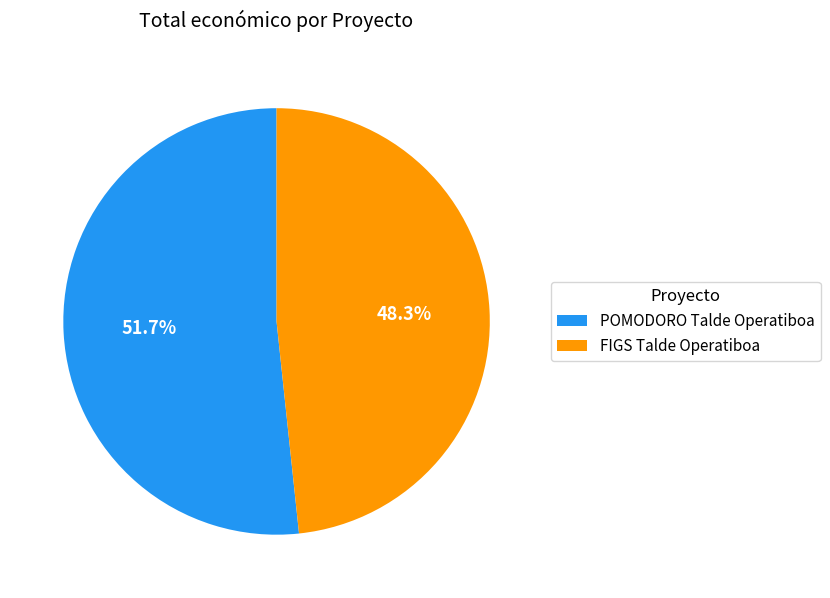

Which slice is the smallest?

FIGS Talde Operatiboa